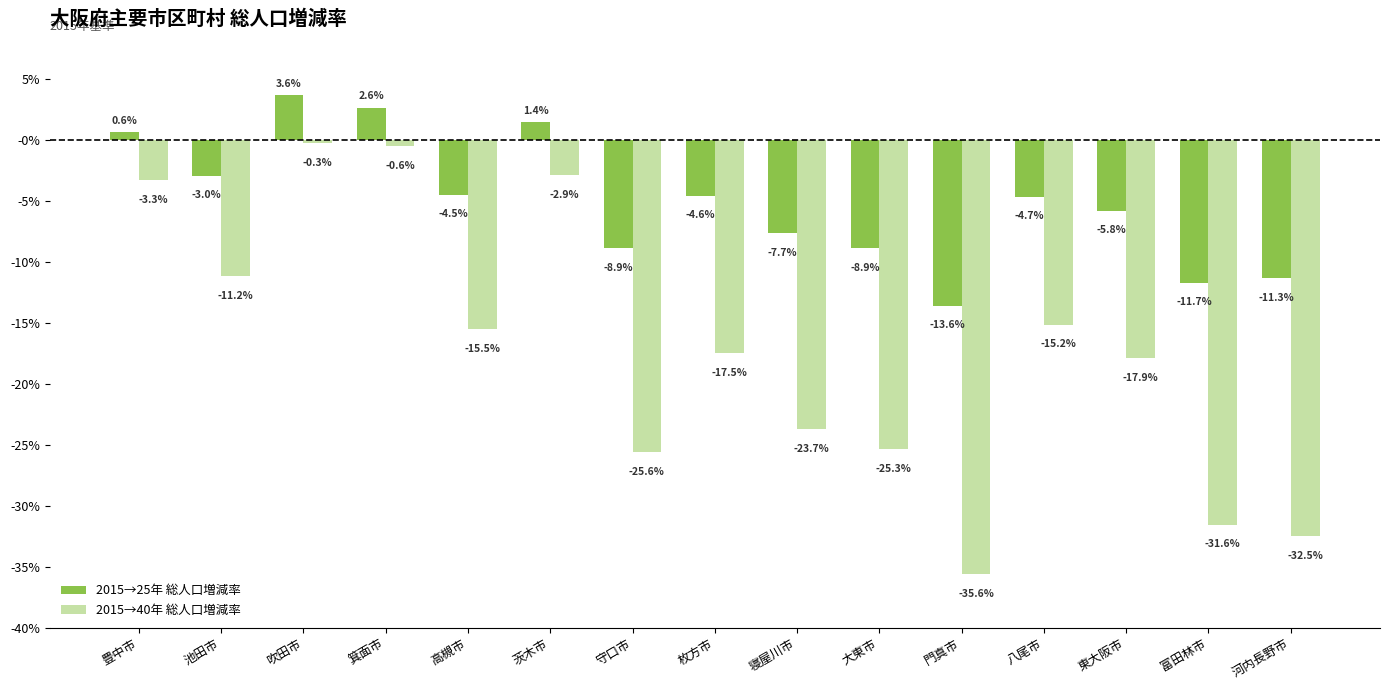

What are all the series names shown in the legend?

2015→25年 総人口増減率, 2015→40年 総人口増減率